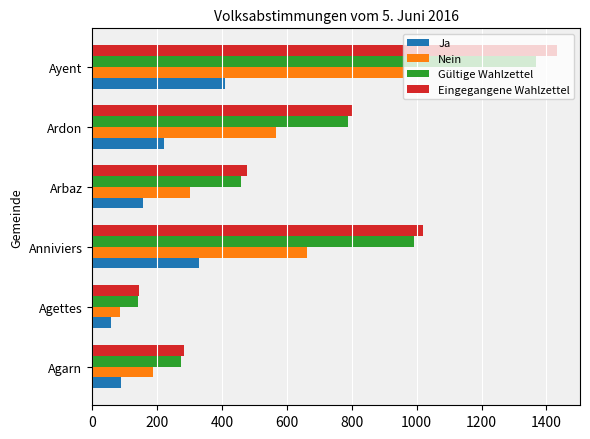

At which category is the sum across all series the highest?

Ayent